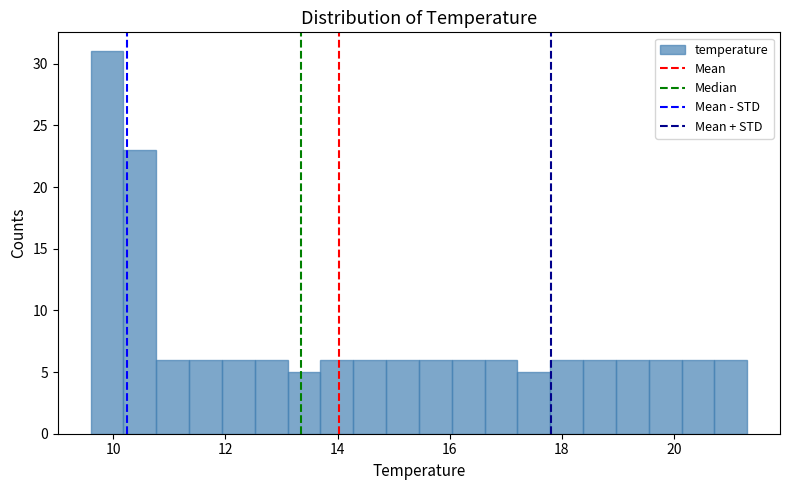

Around what value on the x-axis is the tallest bar? Give the approximate position of its centre, as read against the axis.

9.8